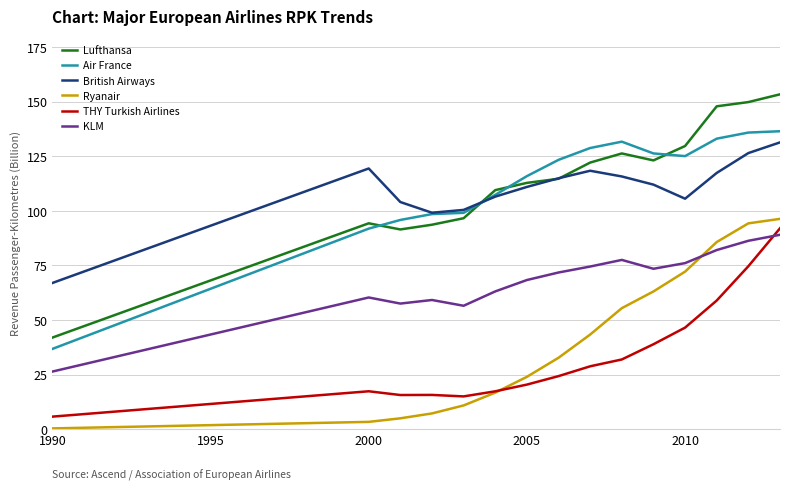

What is the sum of all THY Turkish Airlines values?

503.6